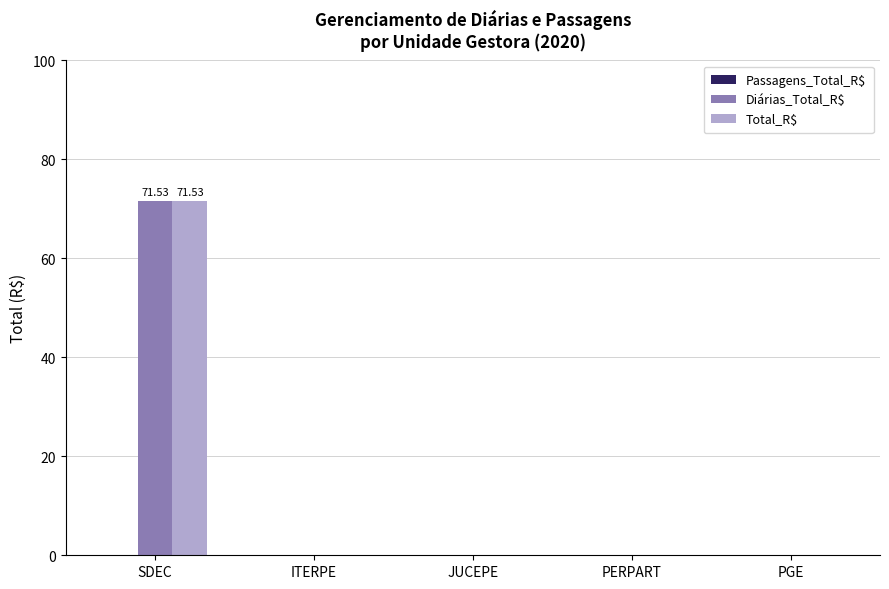

Which label corresponds to the largest value in the chart?

SDEC